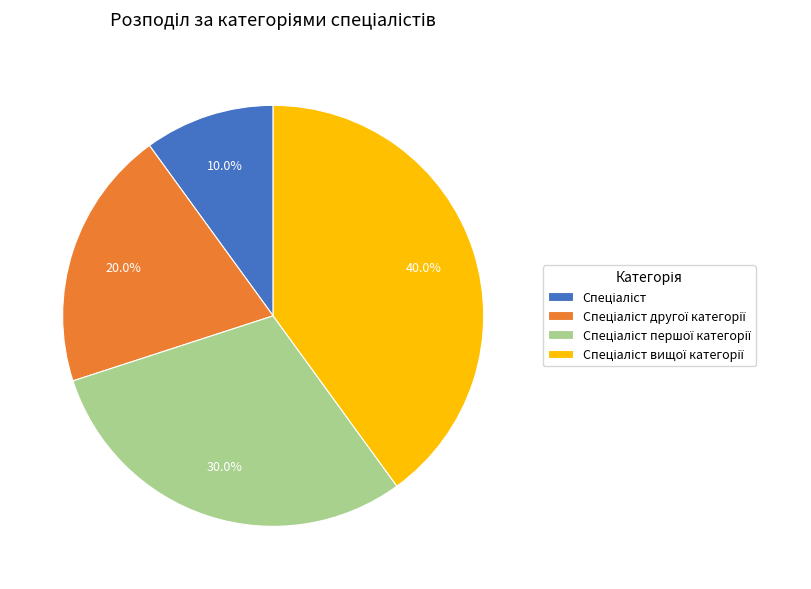

Is there any slice that represents more than half of the pie?

No